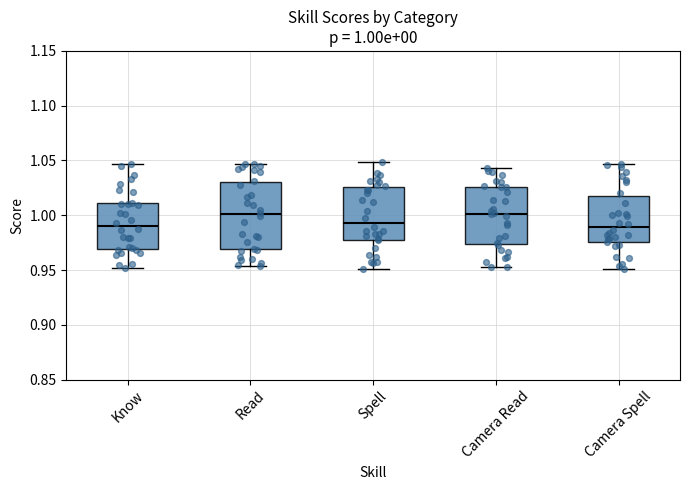

Which box is the tallest, from its lower edge to its upper edge?

Read